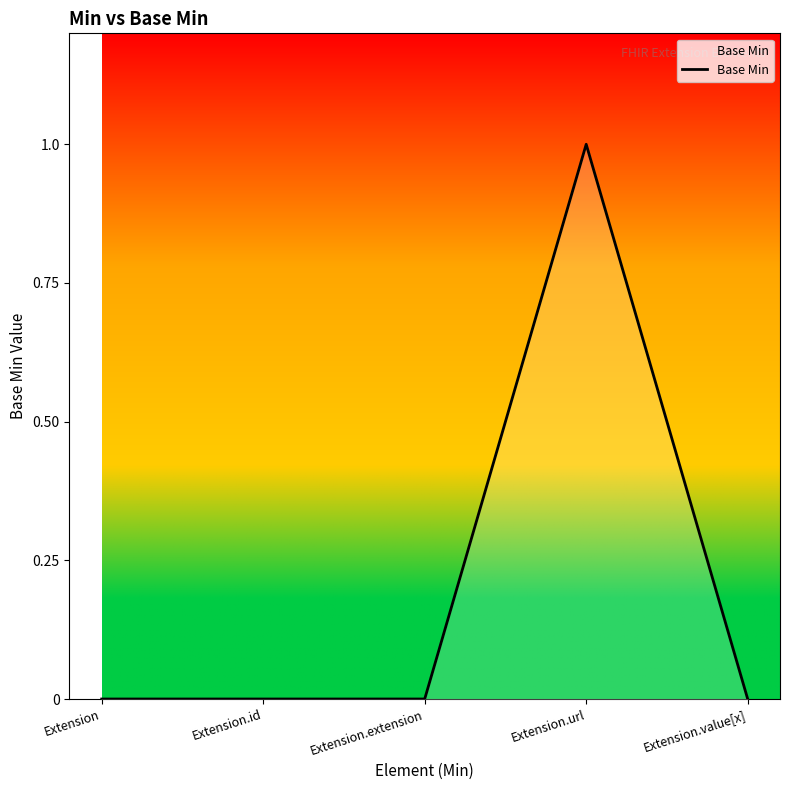

What position from the right is Extension.id?

4